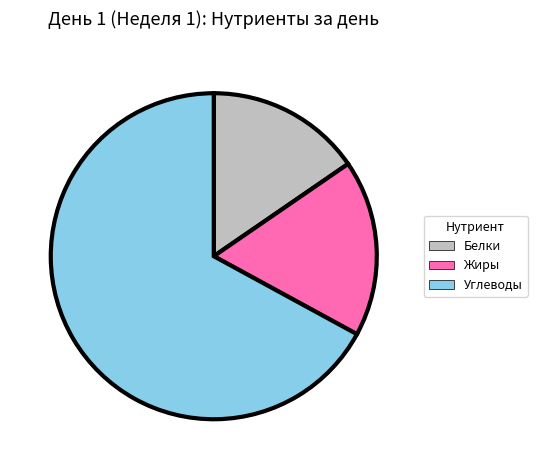

What is the smallest slice in the pie chart?

Белки